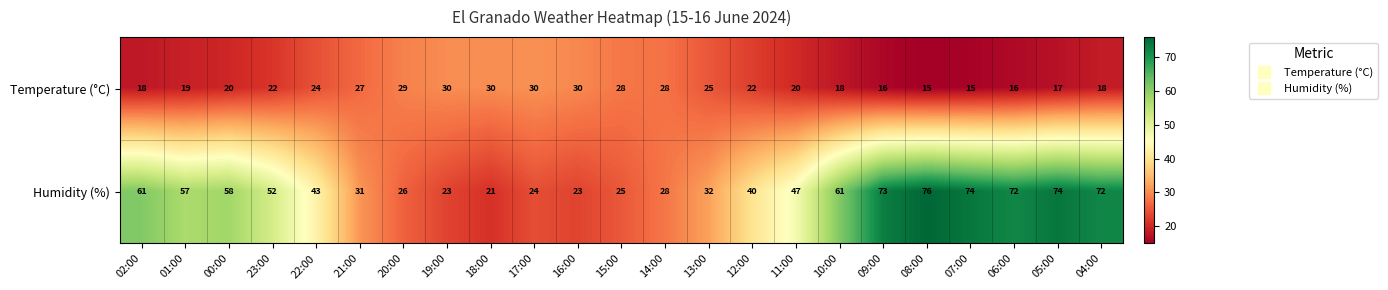

How many data points in Temperature (°C) are less than 22?

11